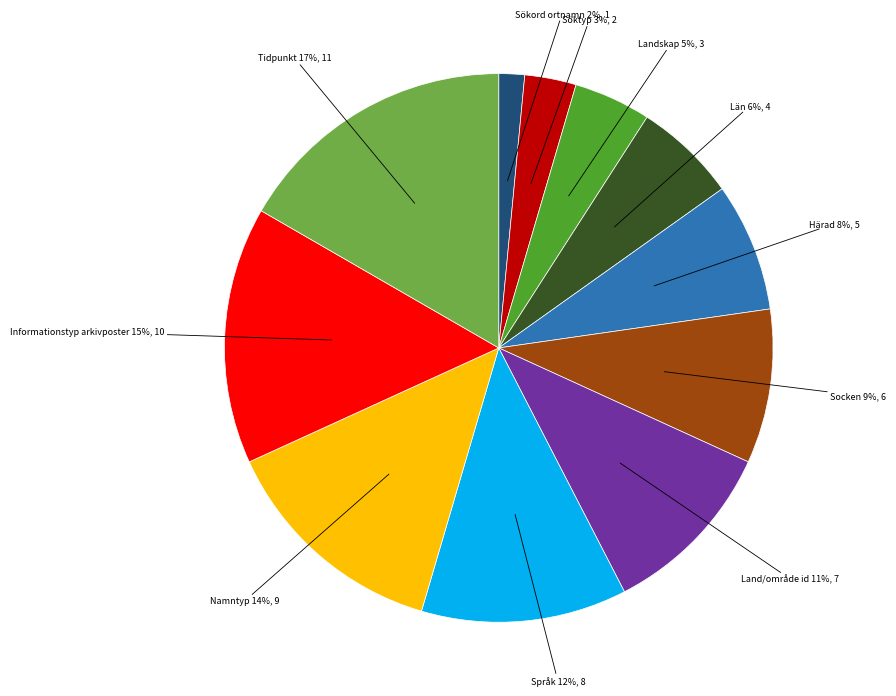

To the nearest percent, what is the difference between the largest and smallest slice percentages?

15%